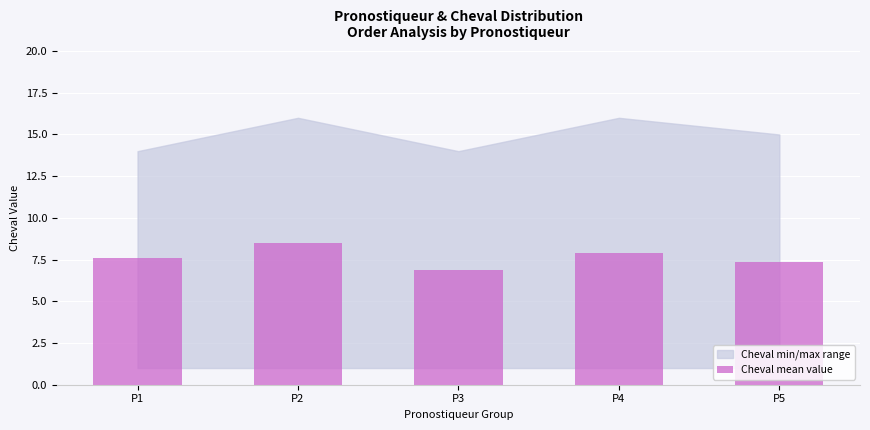

What is the change in value from P2 to P3?

-1.6